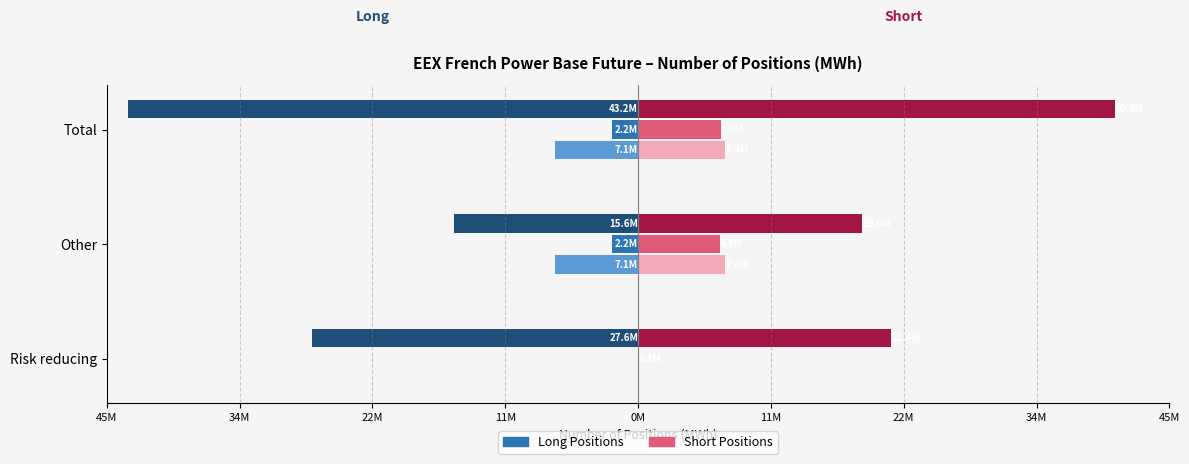

Does the chart contain any negative values?

Yes